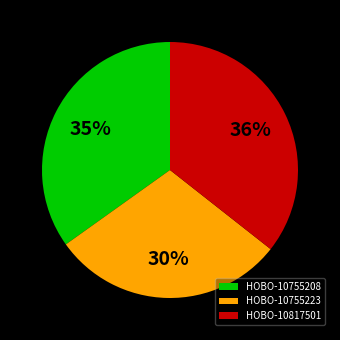

Rank the categories by value from highest to lowest.

HOBO-10817501, HOBO-10755208, HOBO-10755223